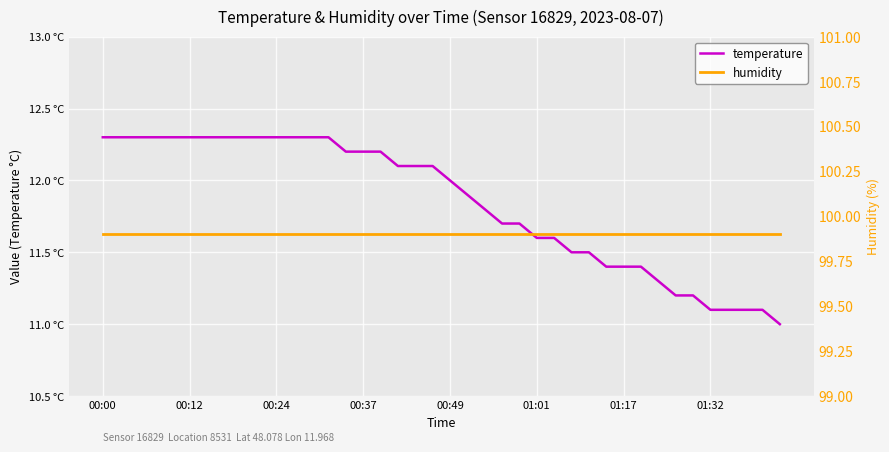

List the series in order of their peak value, highest first.

humidity, temperature